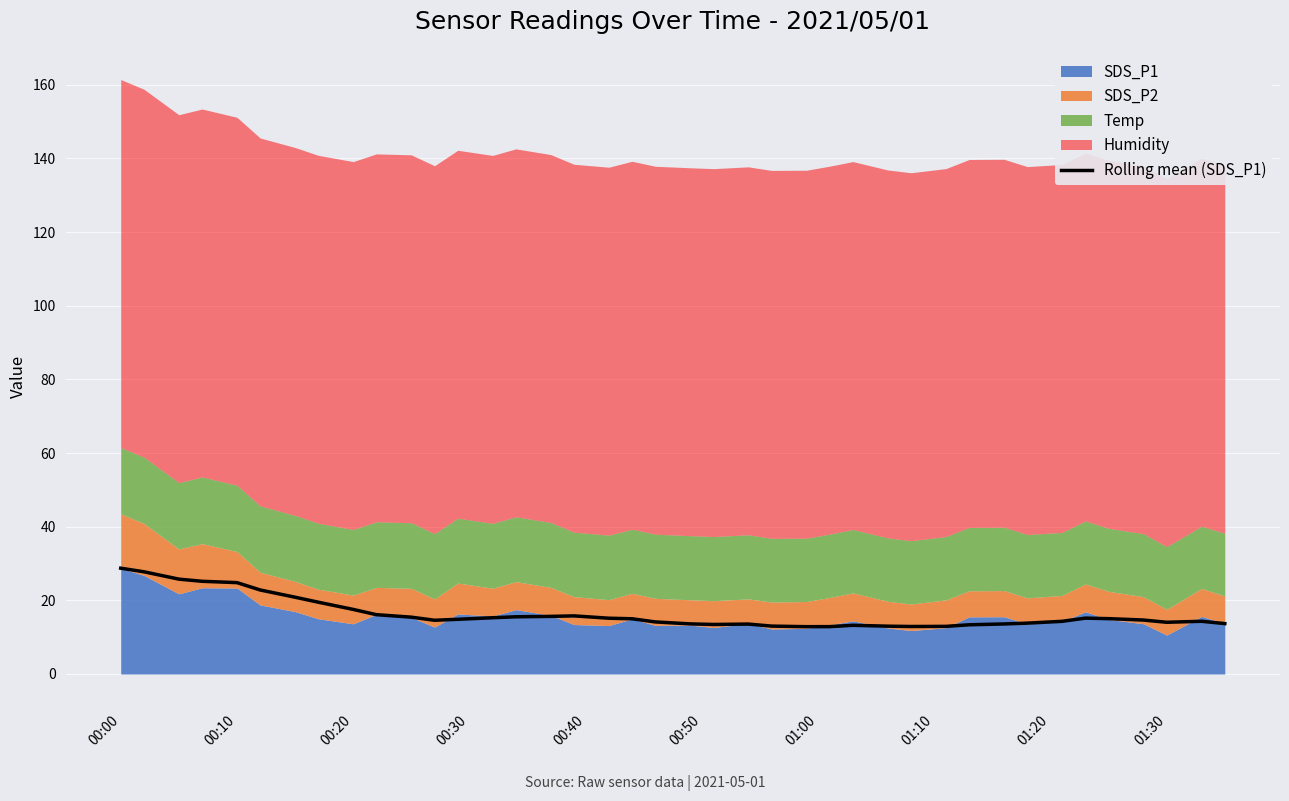

What is the lowest value of the Rolling mean (SDS_P1) series?

12.8